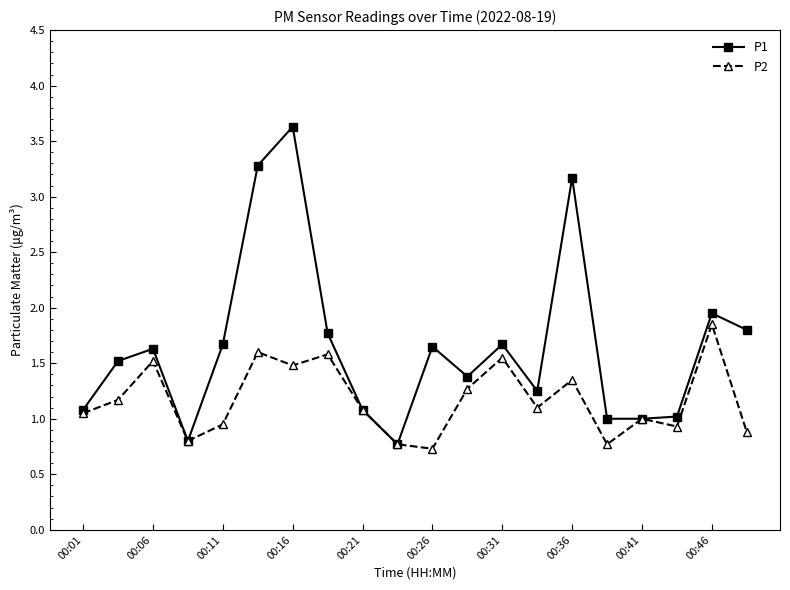

How many lines are shown in the chart?

2